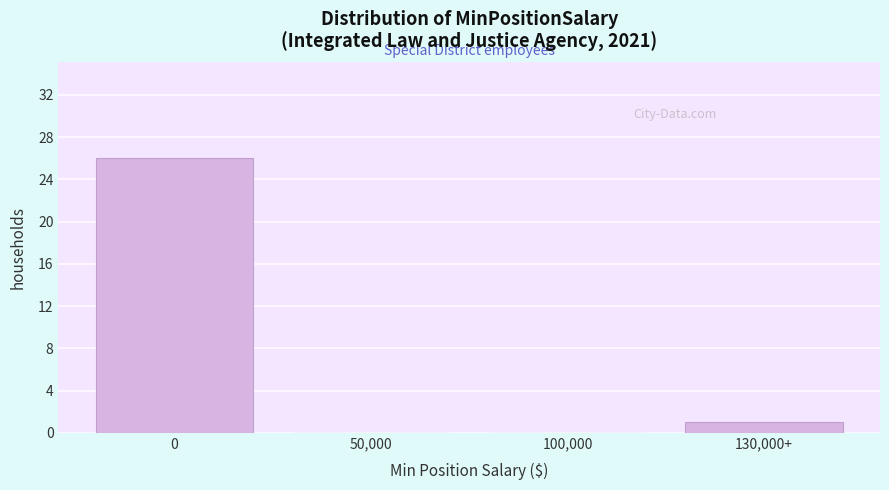

Reading left to right, transcribe all the data shown in this chart.

0=26	50,000=0	100,000=0	130,000+=1